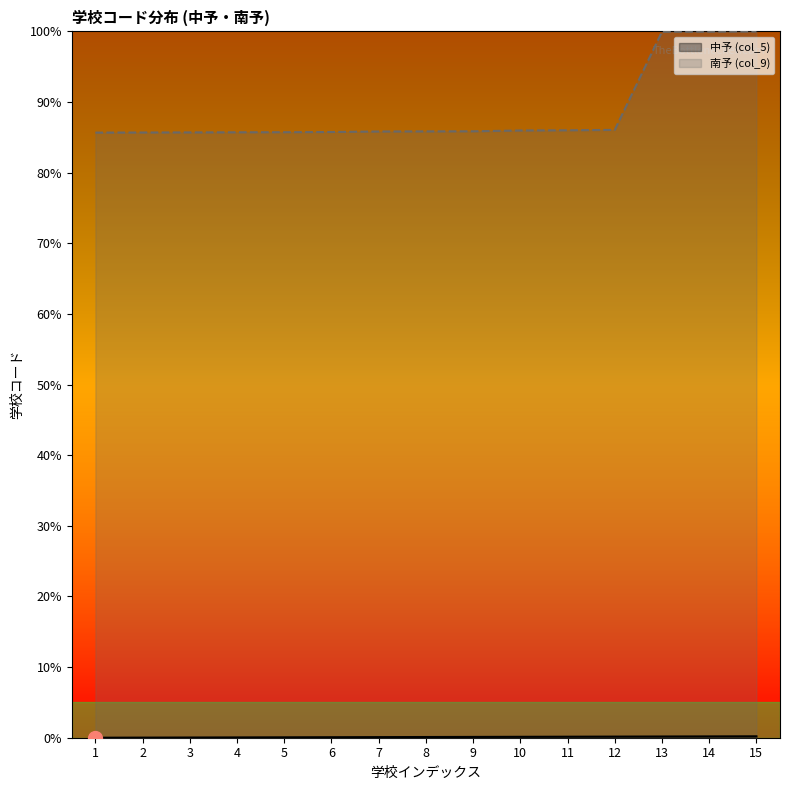

Read the 南予 (col_9) value at 13.

100.0